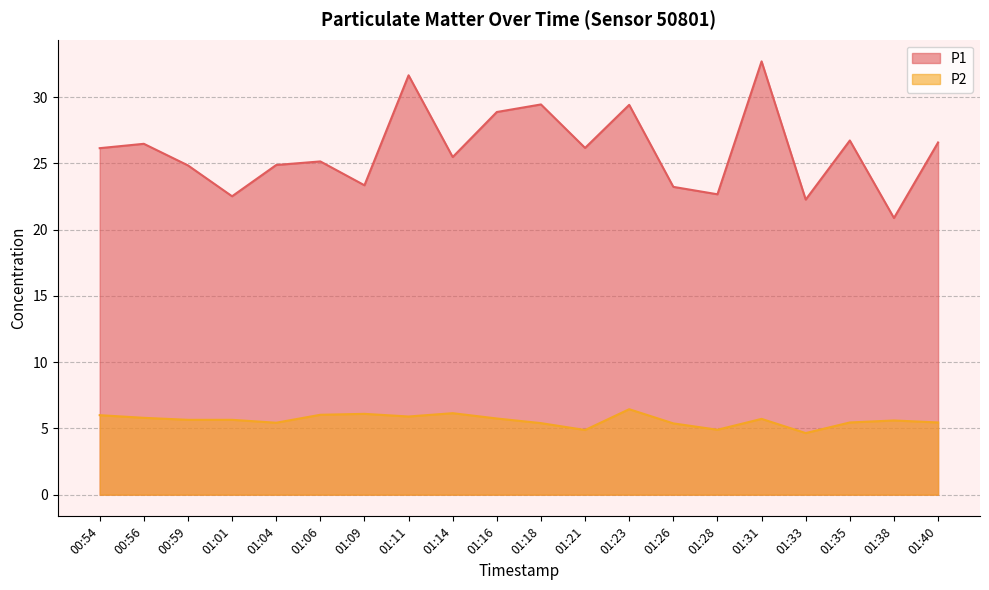

True or false: P1 and P2 intersect in this chart.

False